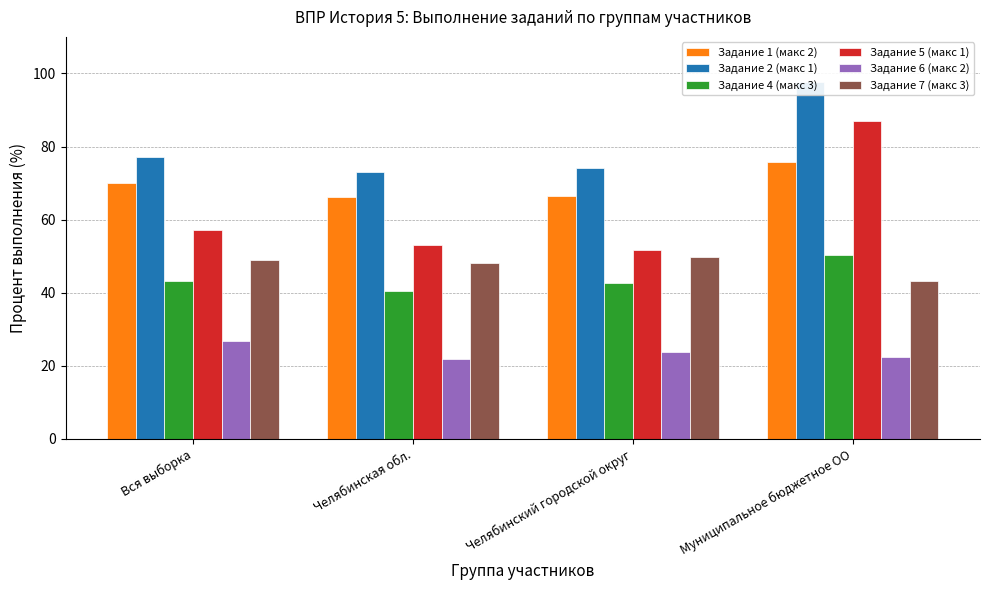

True or false: Задание 6 (макс 2) has a value of 26.8 at Вся выборка.

True